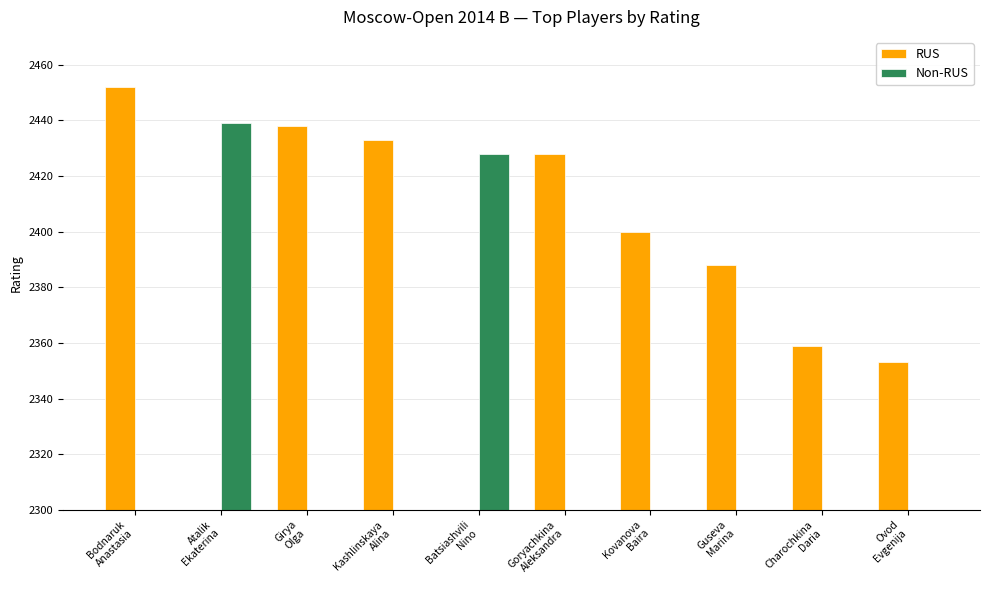

At how many categories does at least one series exceed 1131?

10